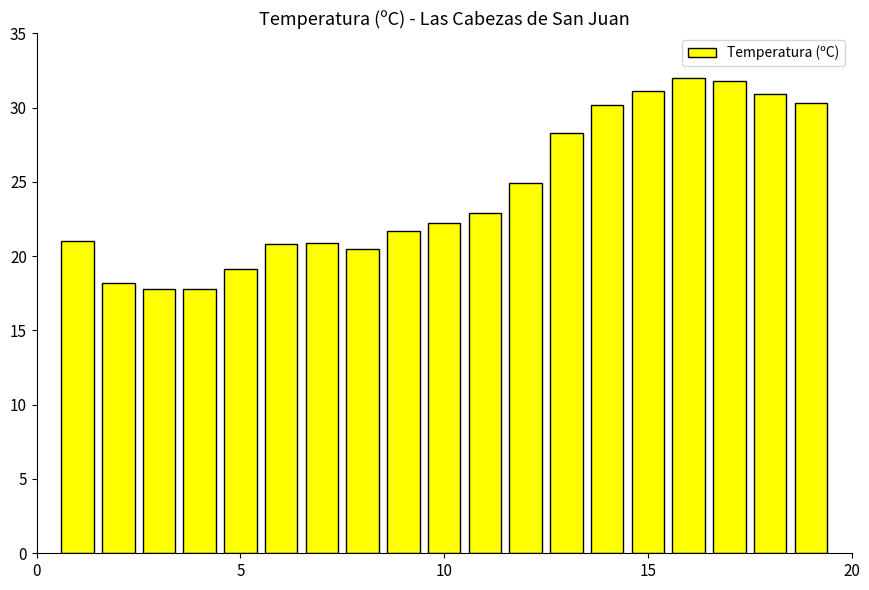

What is the sum of all values?

462.4